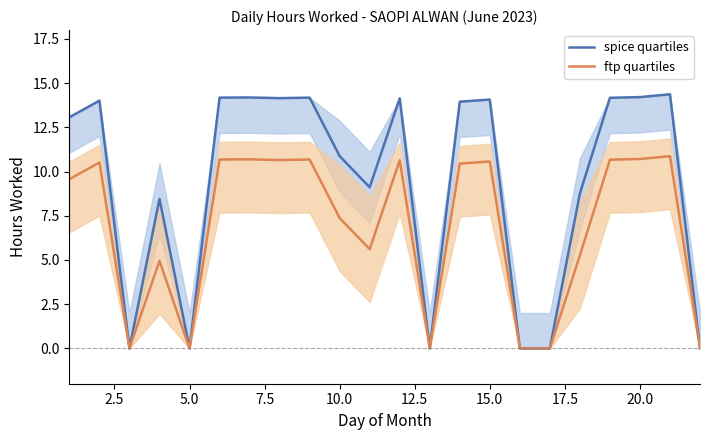

What is the sum of all spice quartiles values?

205.9